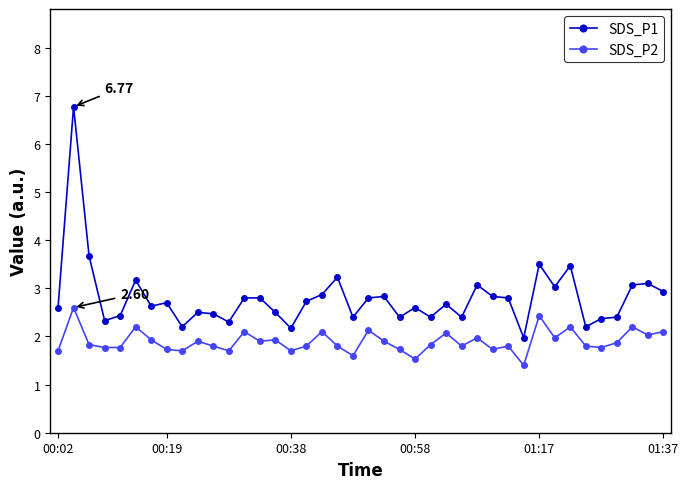

What is the sum of all SDS_P2 values?

75.8